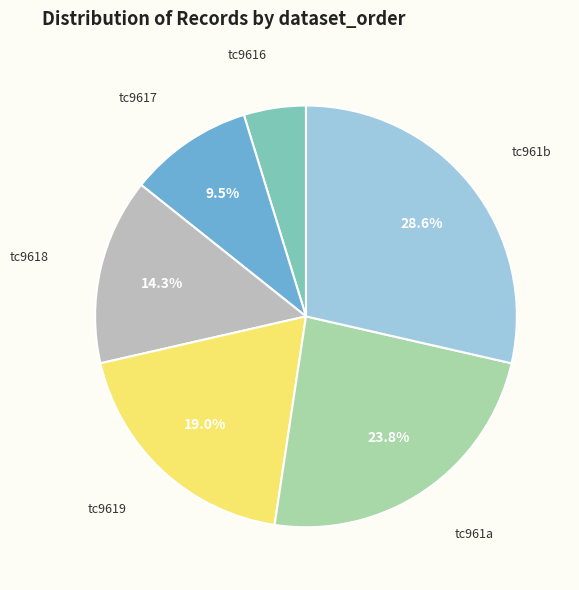

How many slices are in this pie chart?

6